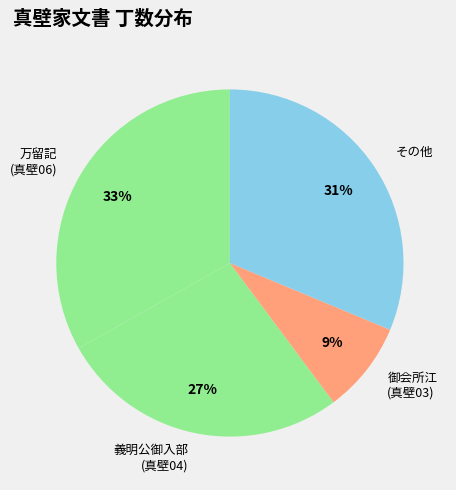

Which category has the smallest portion of the pie?

御会所江 (真壁03)